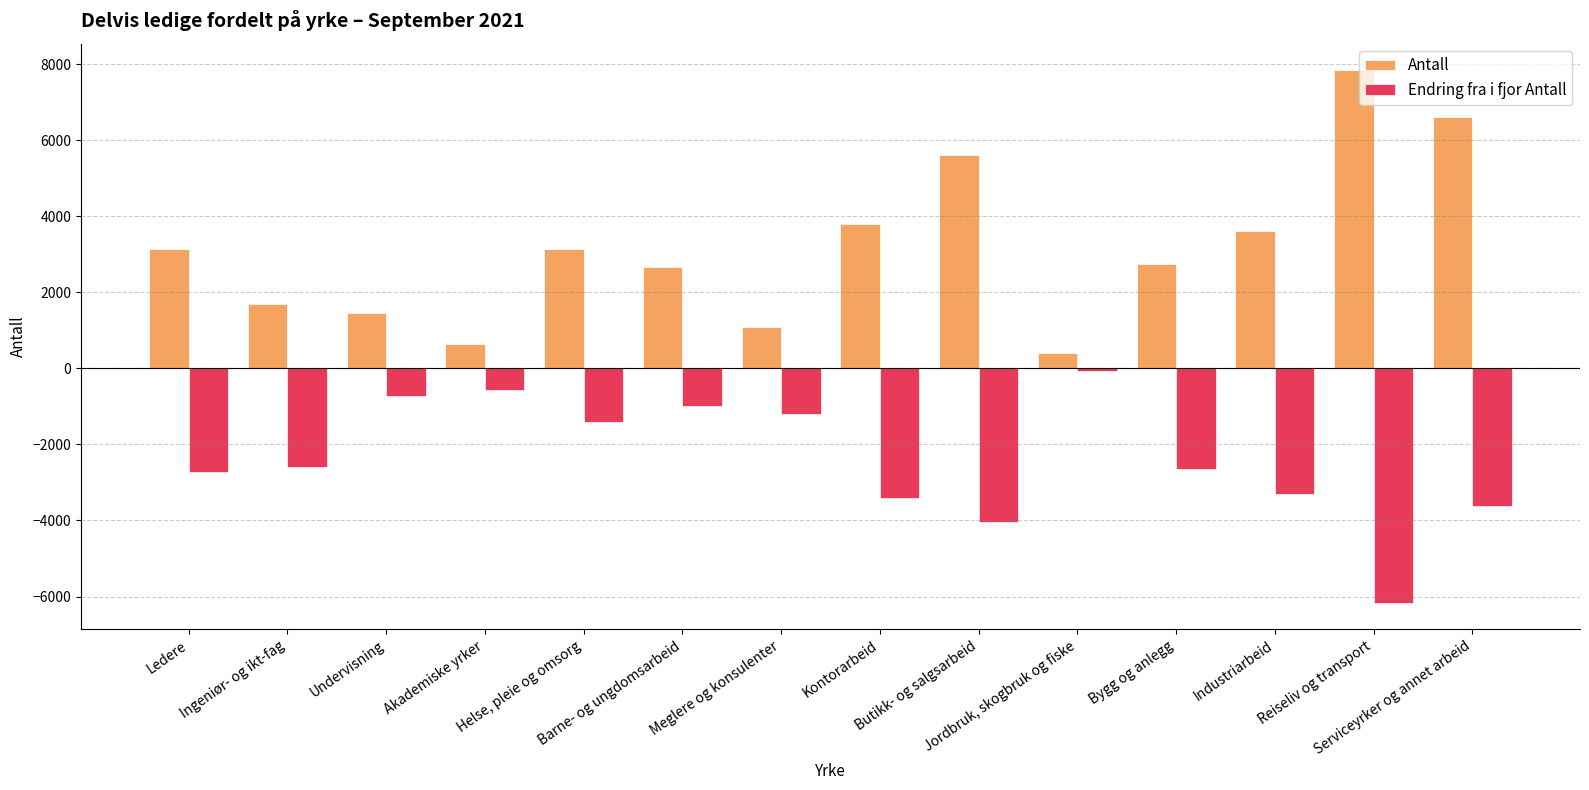

Which series has the largest range (max minus min)?

Antall